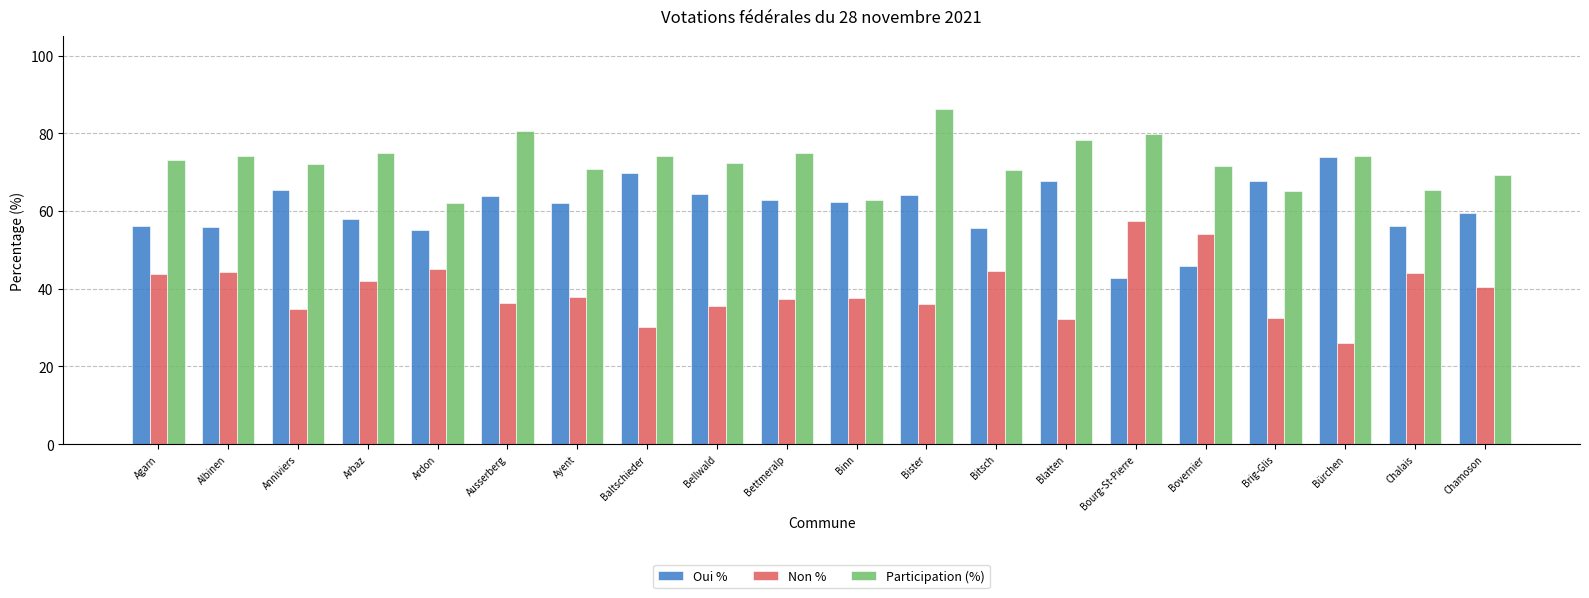

List the series in order of their peak value, highest first.

Participation (%), Oui %, Non %